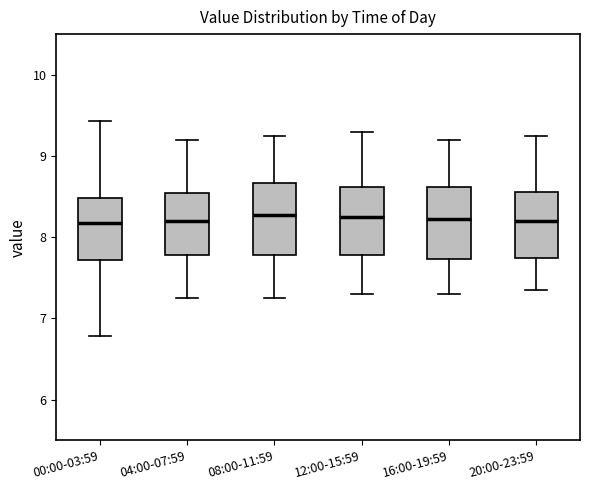

Reading left to right, read every box against the y-axis: the position of its median line, the range the box covers, and the ends of its whiskers. The values are not printed on the chart, so give them approximately, as read against the axis.

00:00-03:59: median 8.2, box 7.7 to 8.5, whiskers 6.8 to 9.4
04:00-07:59: median 8.2, box 7.8 to 8.6, whiskers 7.3 to 9.2
08:00-11:59: median 8.3, box 7.8 to 8.7, whiskers 7.3 to 9.3
12:00-15:59: median 8.3, box 7.8 to 8.6, whiskers 7.3 to 9.3
16:00-19:59: median 8.2, box 7.7 to 8.6, whiskers 7.3 to 9.2
20:00-23:59: median 8.2, box 7.8 to 8.6, whiskers 7.4 to 9.3